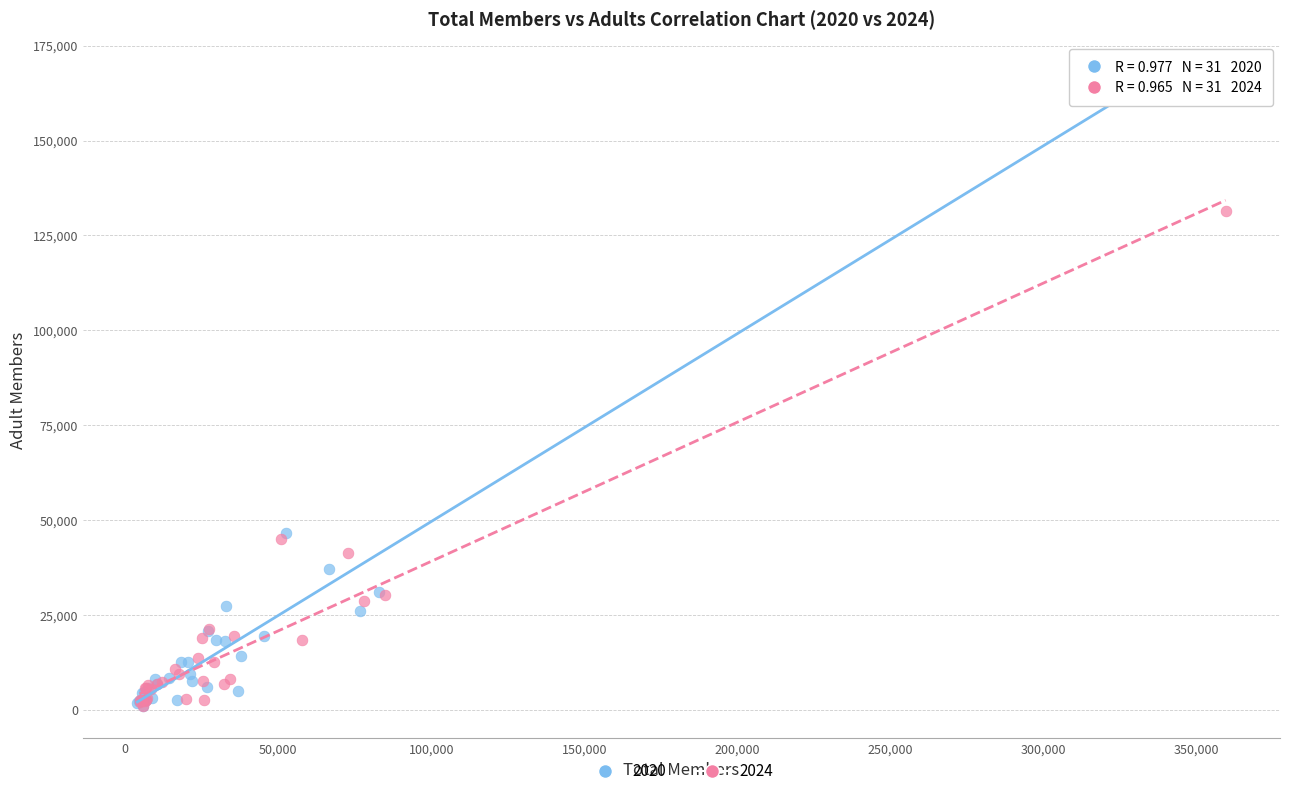

Which series reaches the maximum Y coordinate?

2020